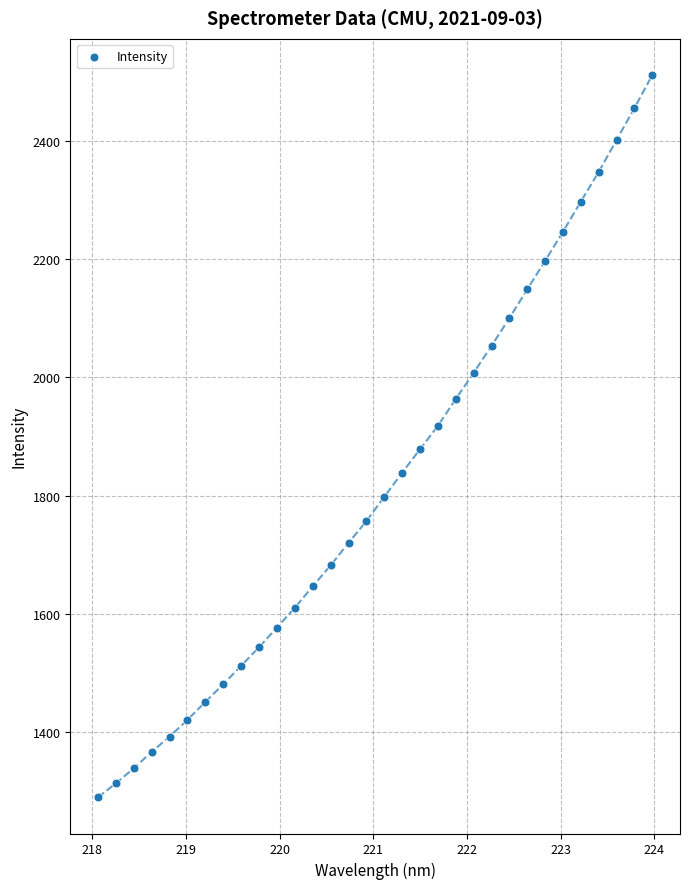

What is the range of X values (max minus min)?

5.9